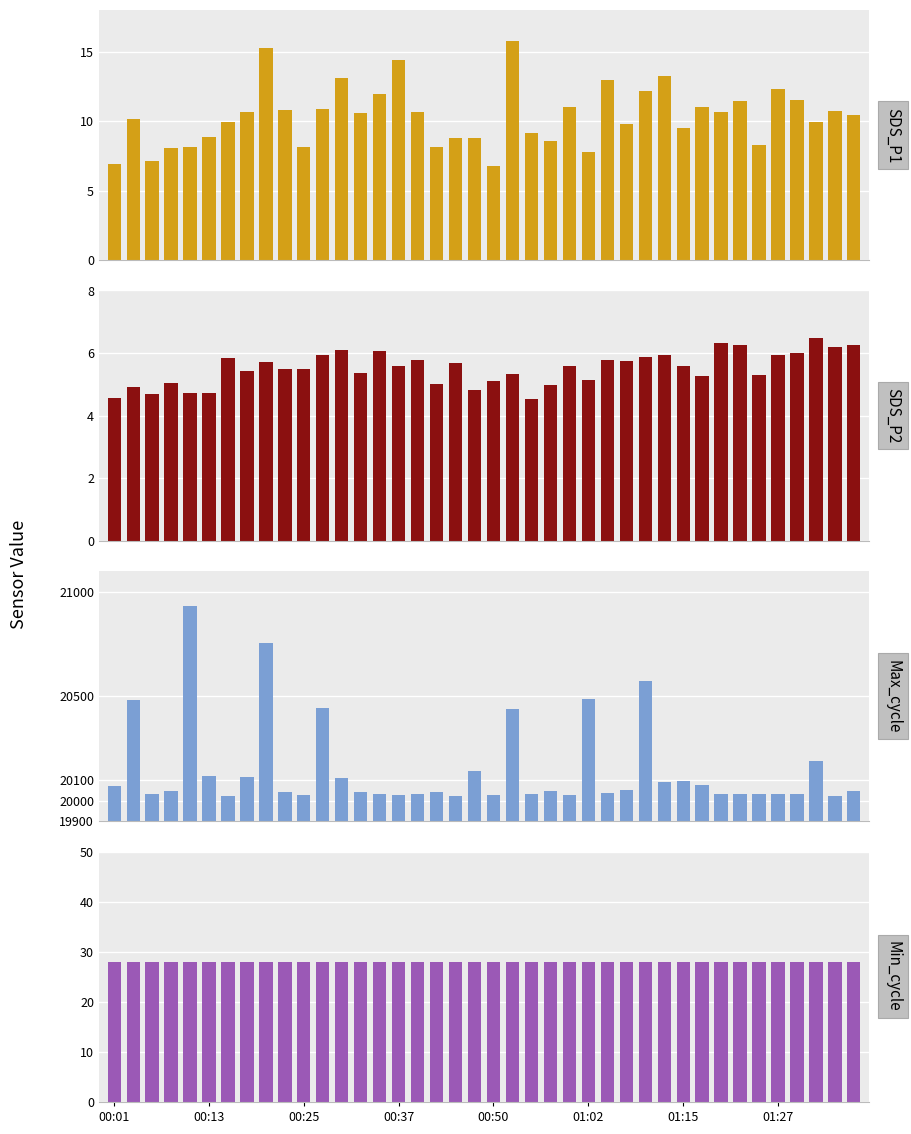

What value does the Max_cycle series have at 29?

20089.0